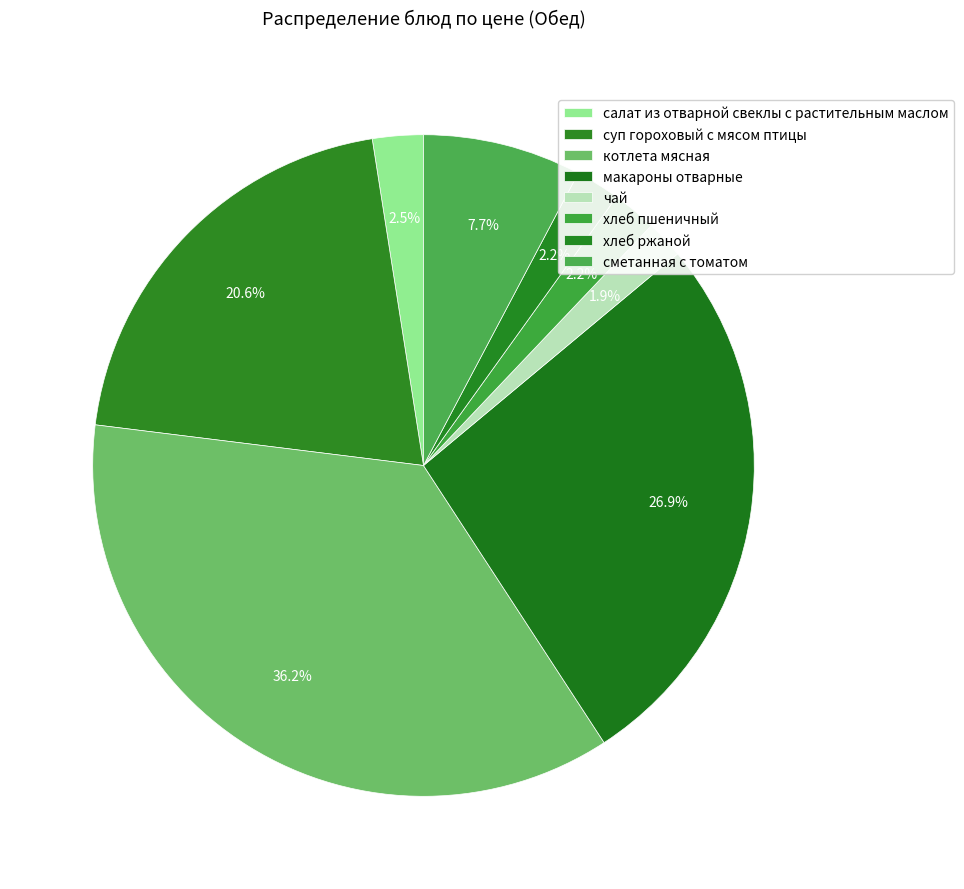

Which slice is the smallest?

чай